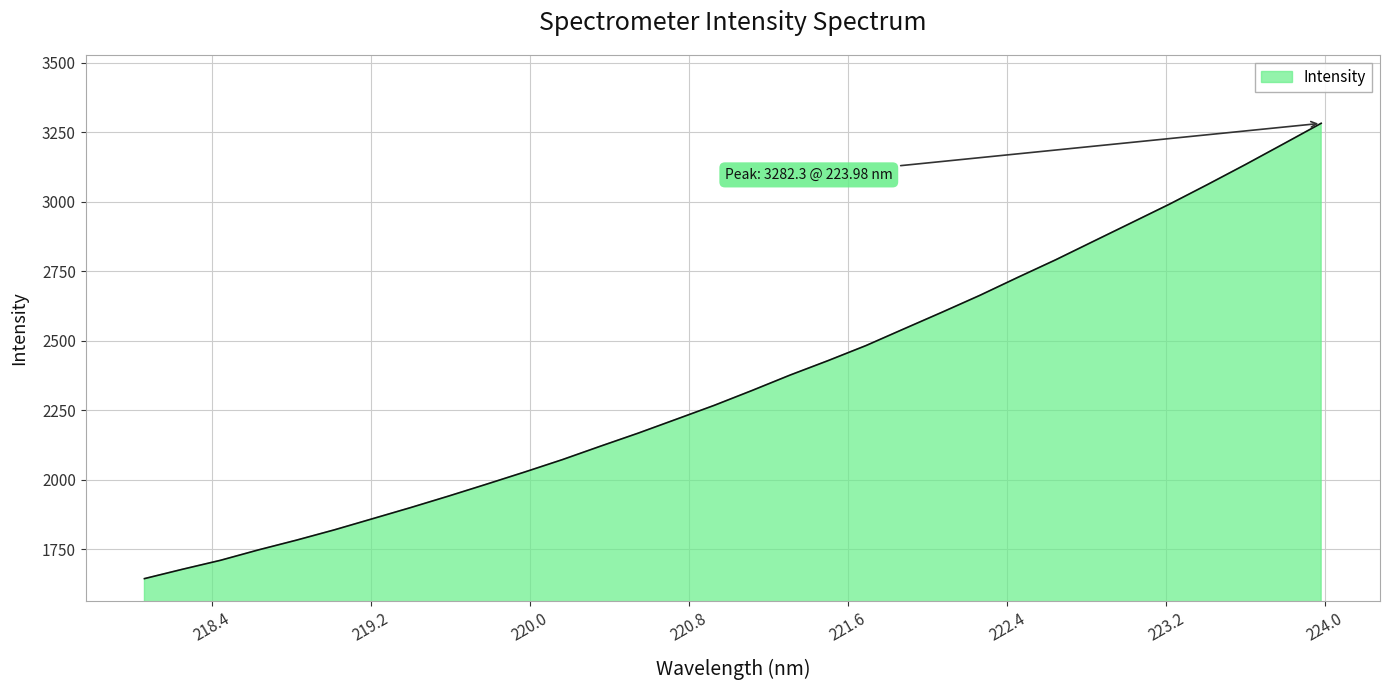

What is the smallest value displayed?

1644.2